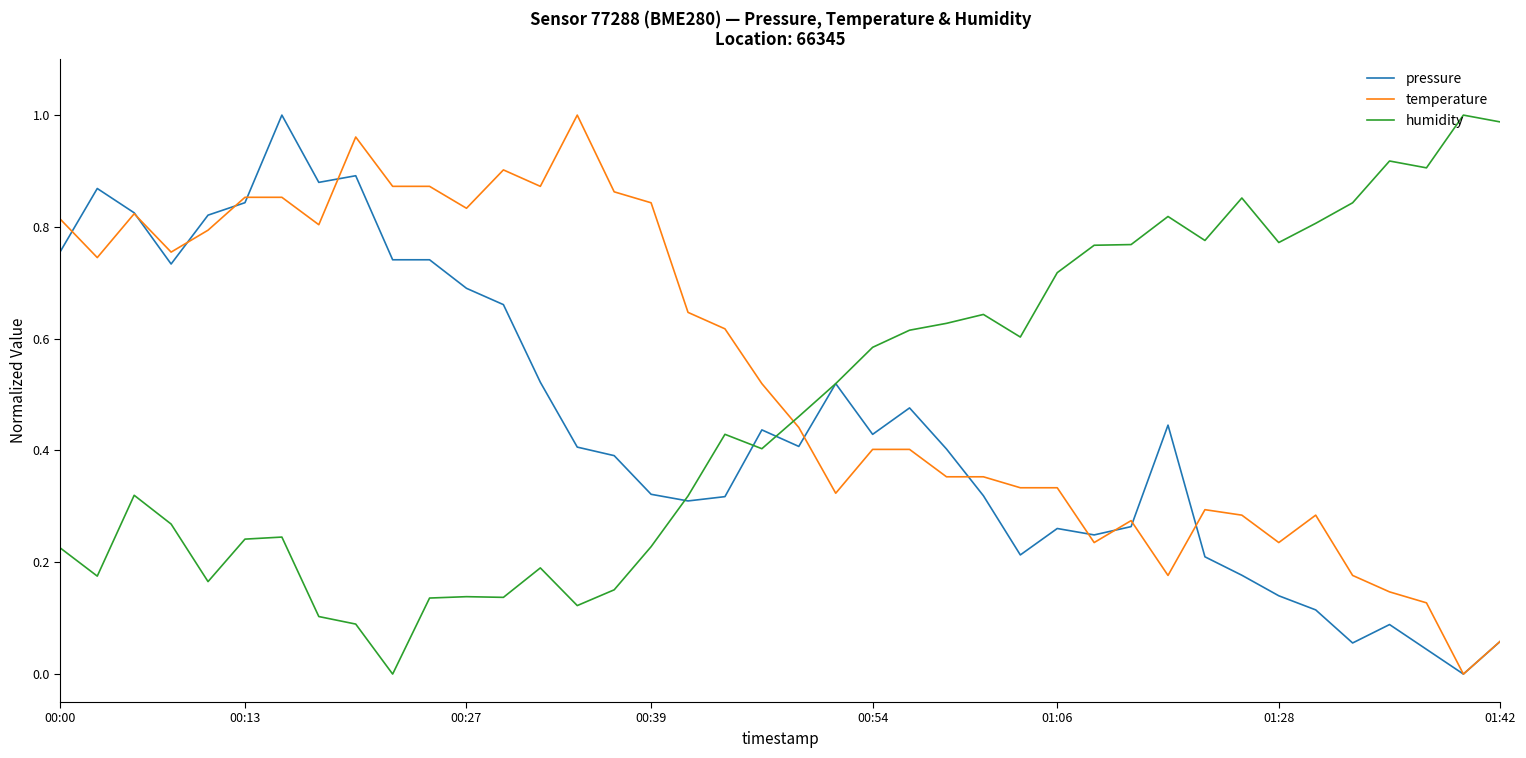

True or false: humidity and temperature intersect in this chart.

True